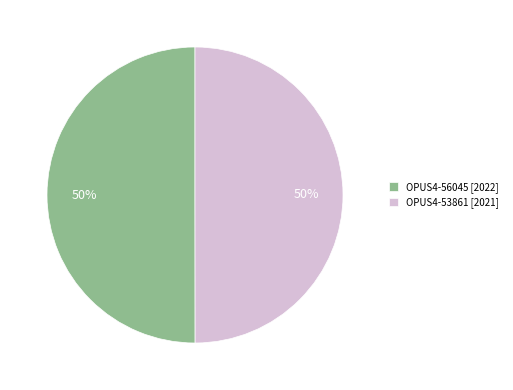

Do OPUS4-53861 [2021] and OPUS4-56045 [2022] together represent more than half of the pie?

Yes